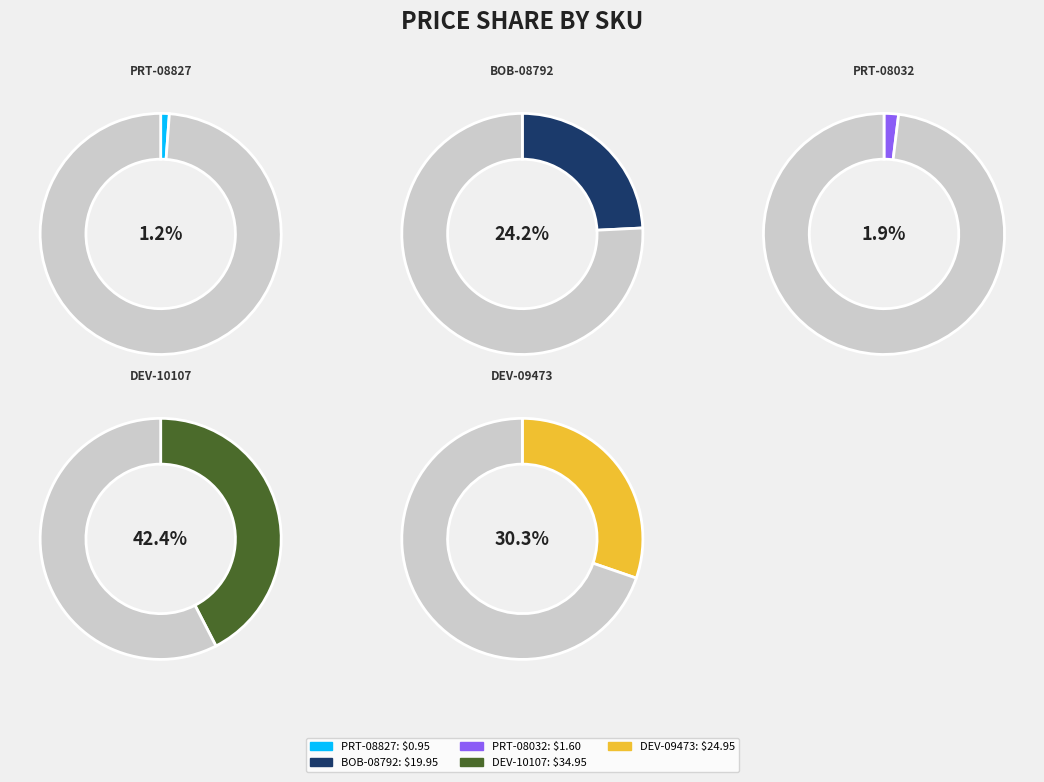

To the nearest percent, what is the combined percentage of PRT-08827 and BOB-08792?

25%